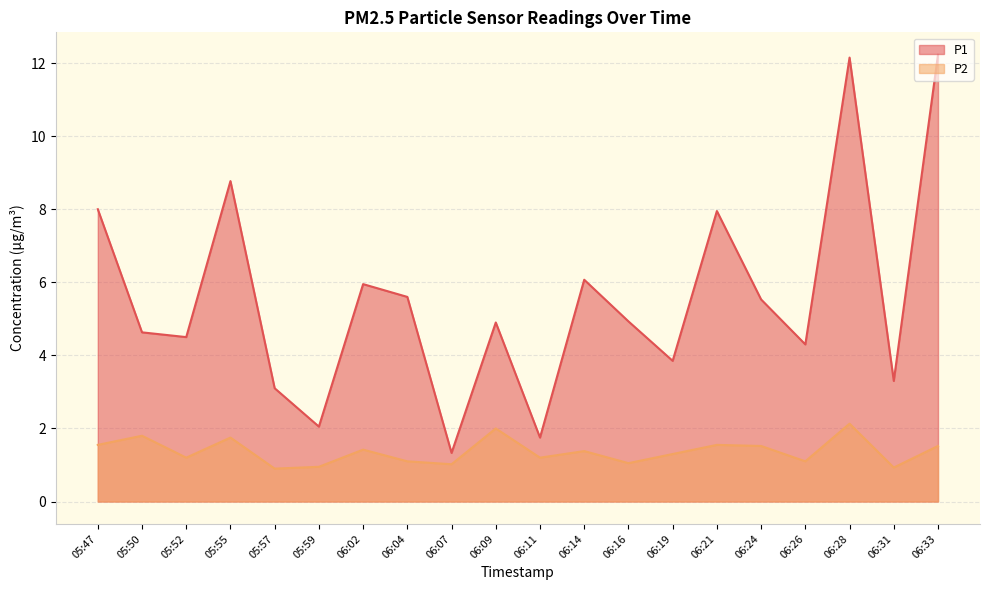

What is the approximate value of P2 at 05:59?

0.9